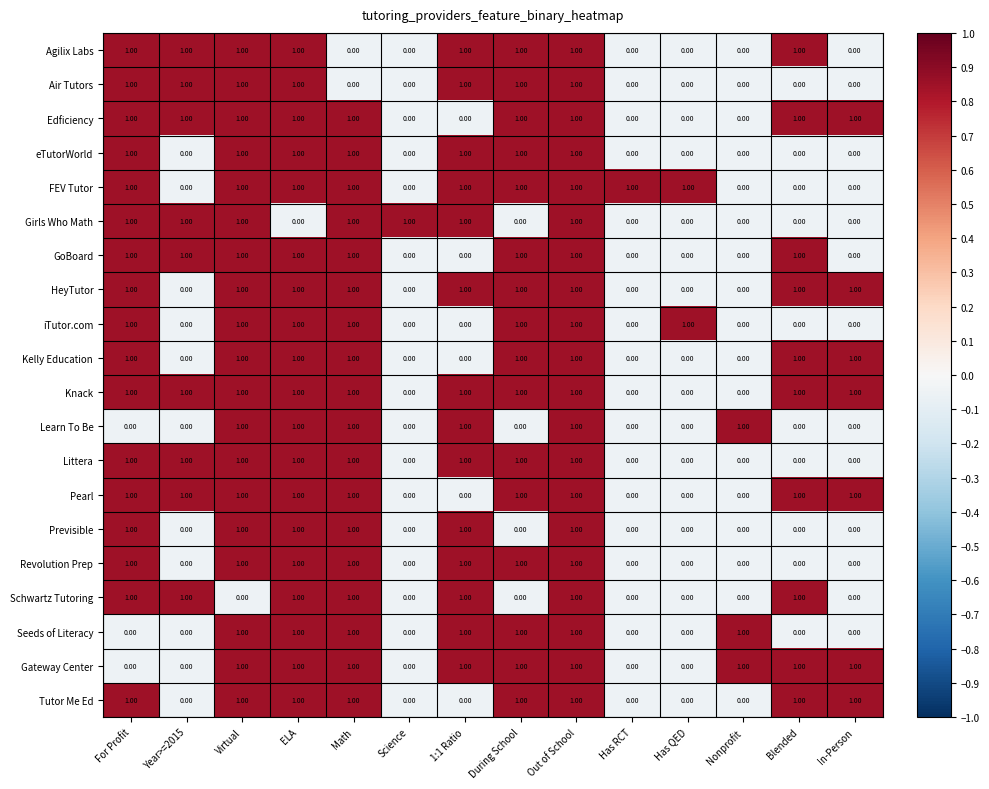

Which series has the largest total across all categories?

Knack